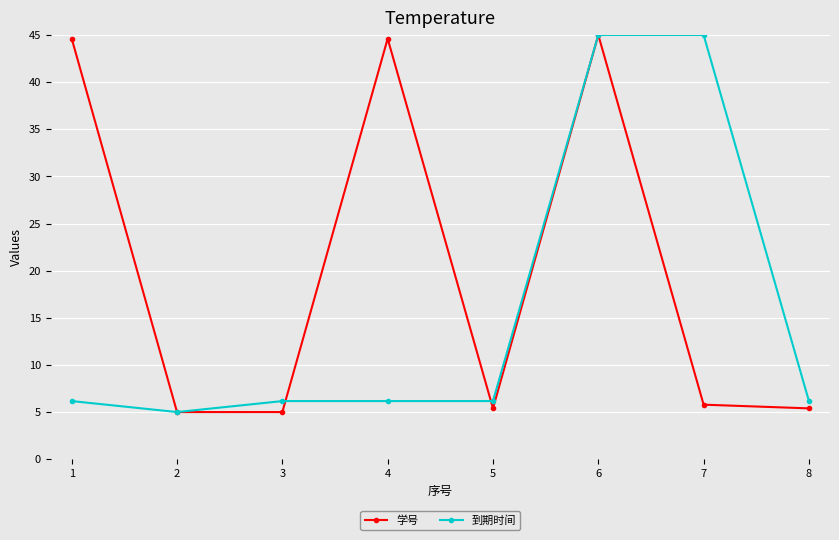

The 到期时间 series shows 9.4 at 8. True or false?

False